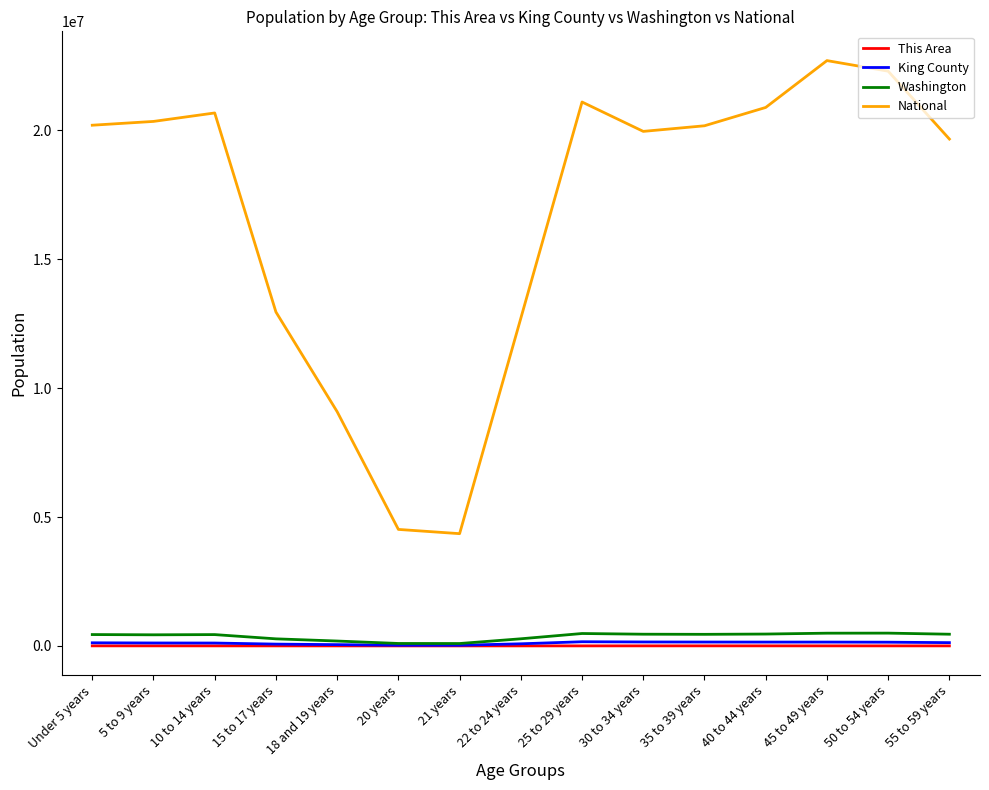

What is the sum of all King County values?

1618625